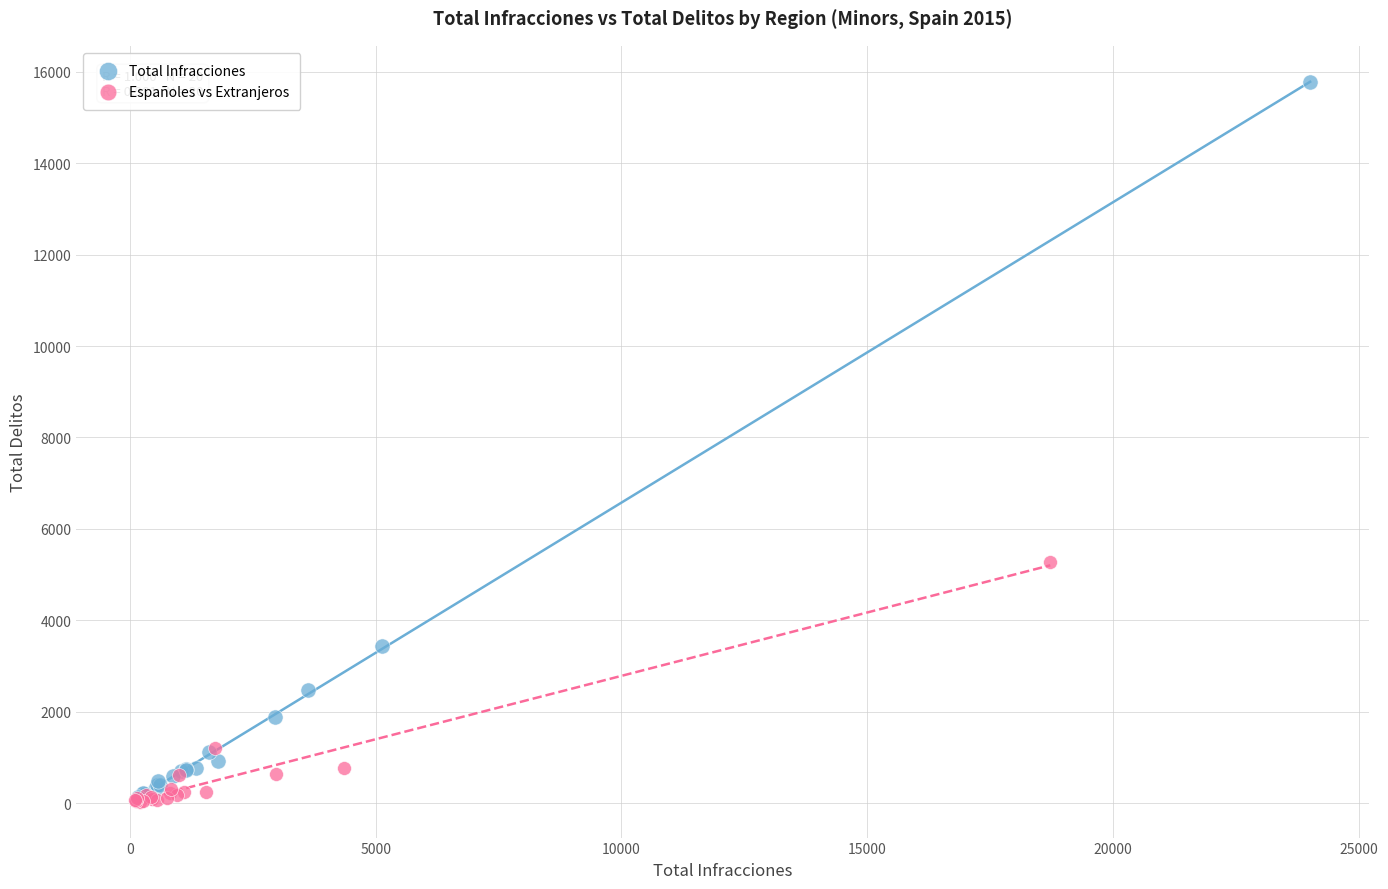

Which series has the largest Y range (max minus min)?

Total Infracciones